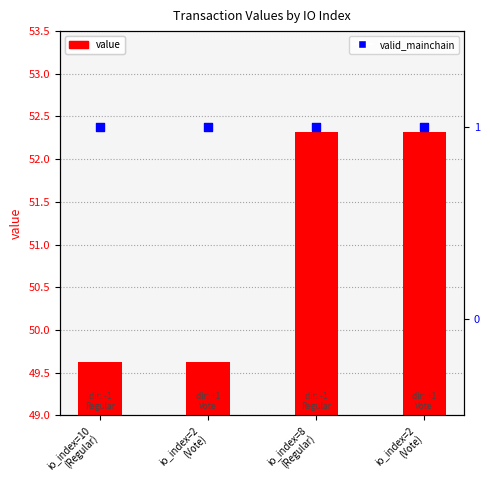

Is the value of value at io_index=10
(Regular) greater than the value of valid_mainchain at io_index=10
(Regular)?

Yes